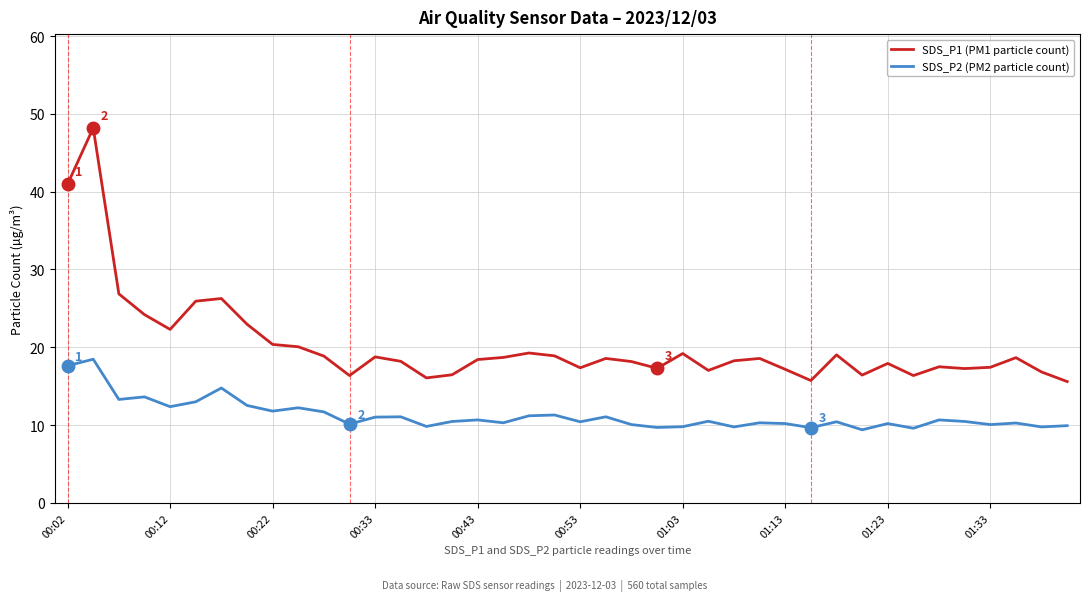

What is the difference between the maximum and minimum values in the SDS_P1 (PM1 particle count) series?

32.6